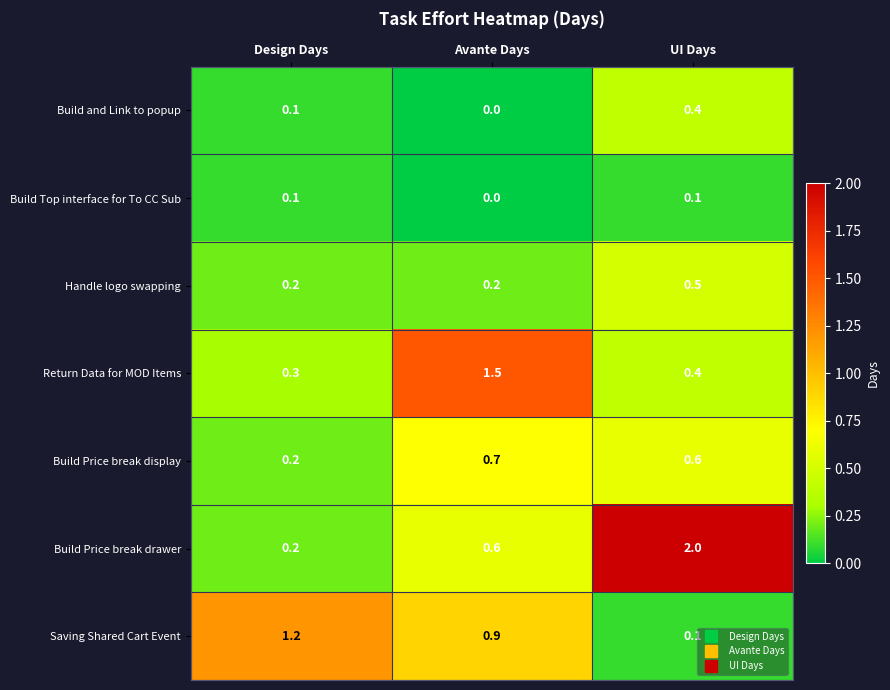

Reading right to left, what are all the values shown in this chart?

Build and Link to popup: 0.4	0.0	0.1
Build Top interface for To CC Sub: 0.1	0.0	0.1
Handle logo swapping: 0.5	0.2	0.2
Return Data for MOD Items: 0.4	1.5	0.3
Build Price break display: 0.6	0.7	0.2
Build Price break drawer: 2.0	0.6	0.2
Saving Shared Cart Event: 0.1	0.9	1.2